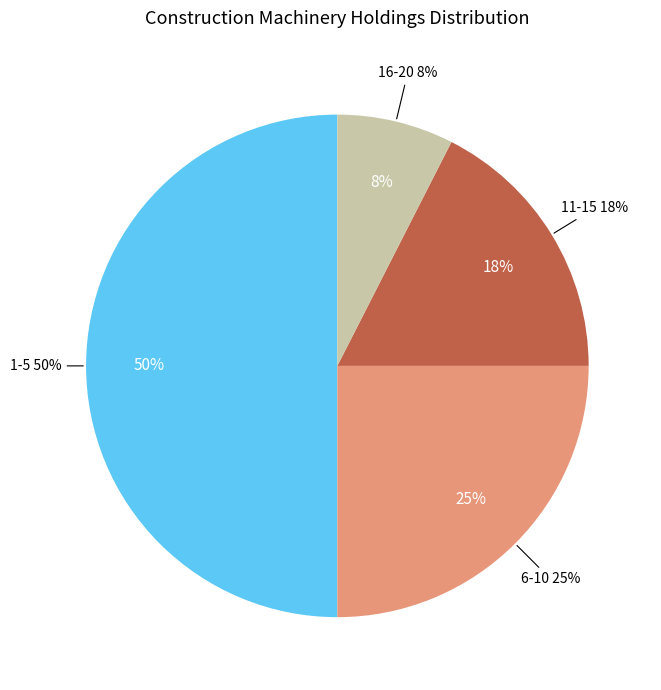

Does any single category account for the majority?

No